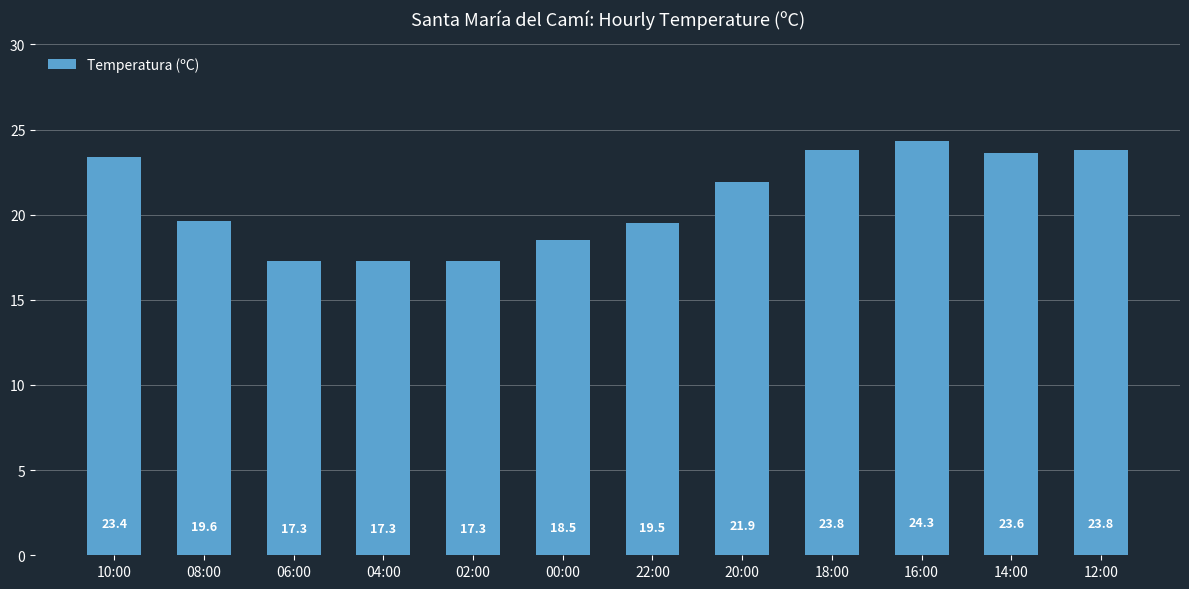

Between 10:00 and 20:00, which is larger?

10:00